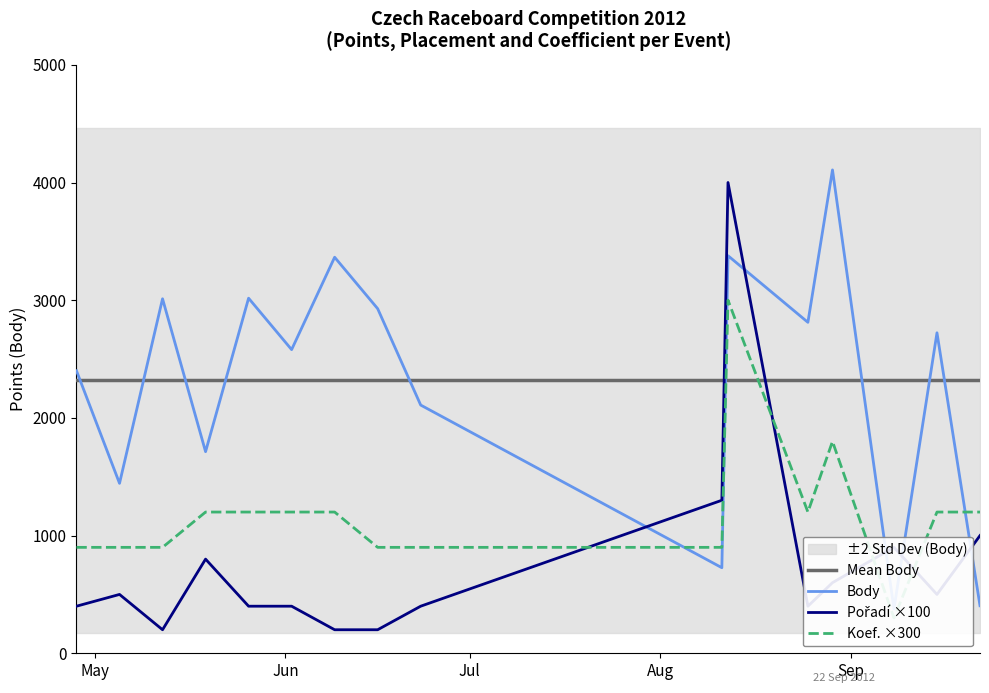

What is the highest value of the Mean Body series?

2318.5